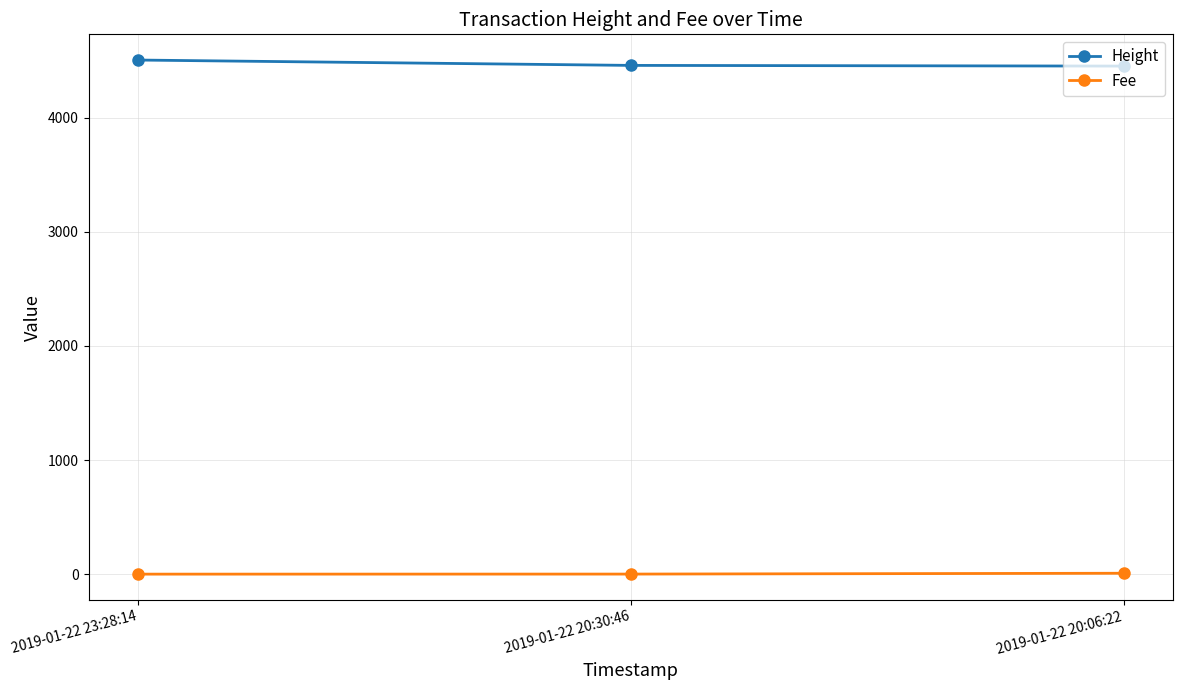

What is the approximate value of Fee at 2019-01-22 23:28:14?

0.1